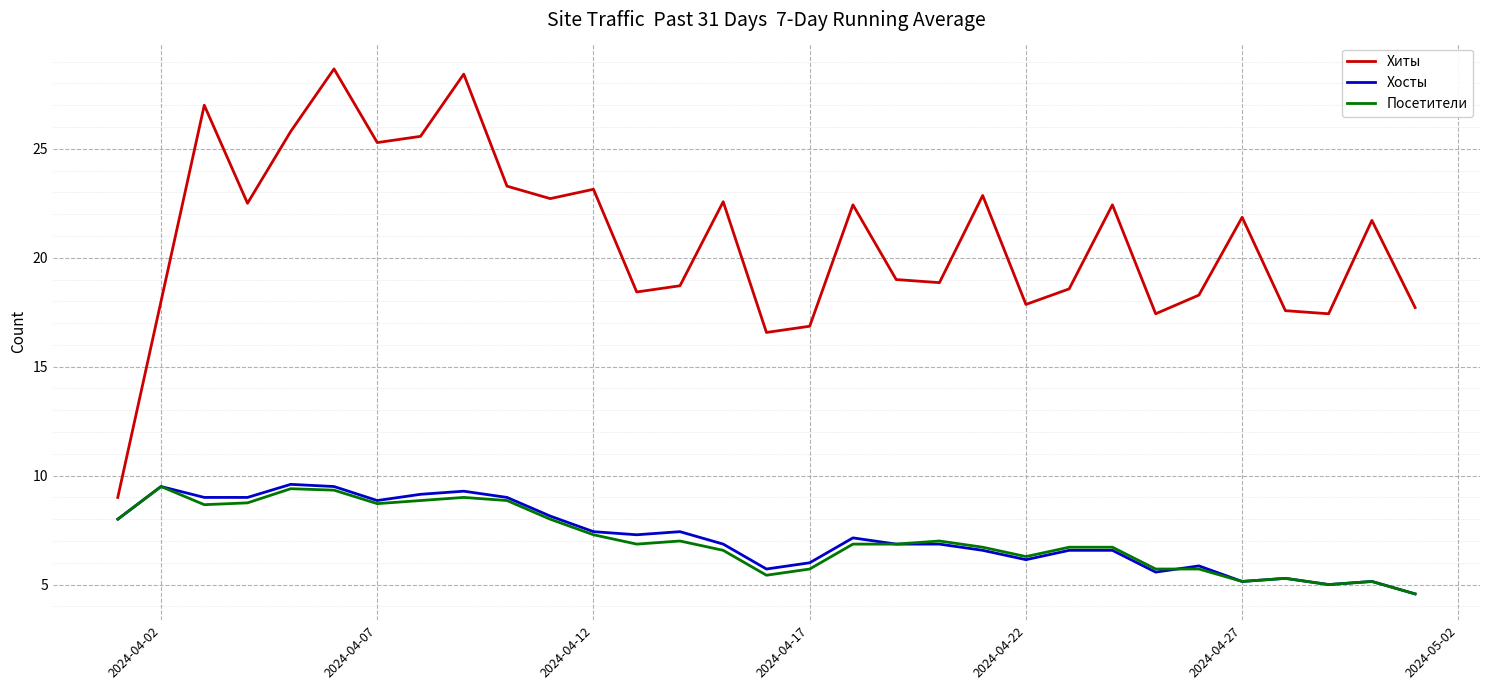

True or false: Посетители and Хиты intersect in this chart.

False